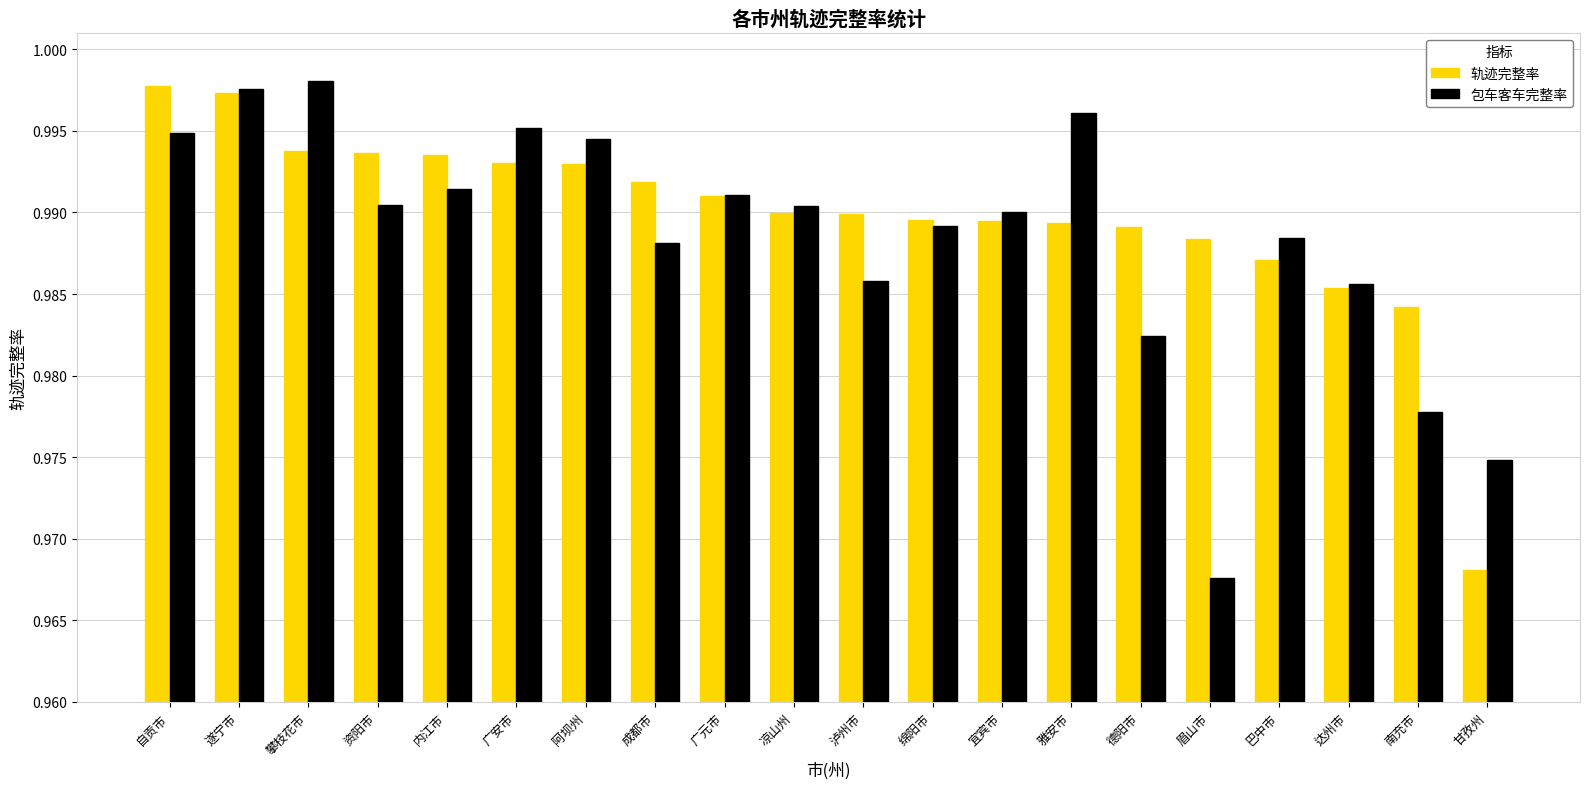

At how many categories does at least one series exceed 0?

20